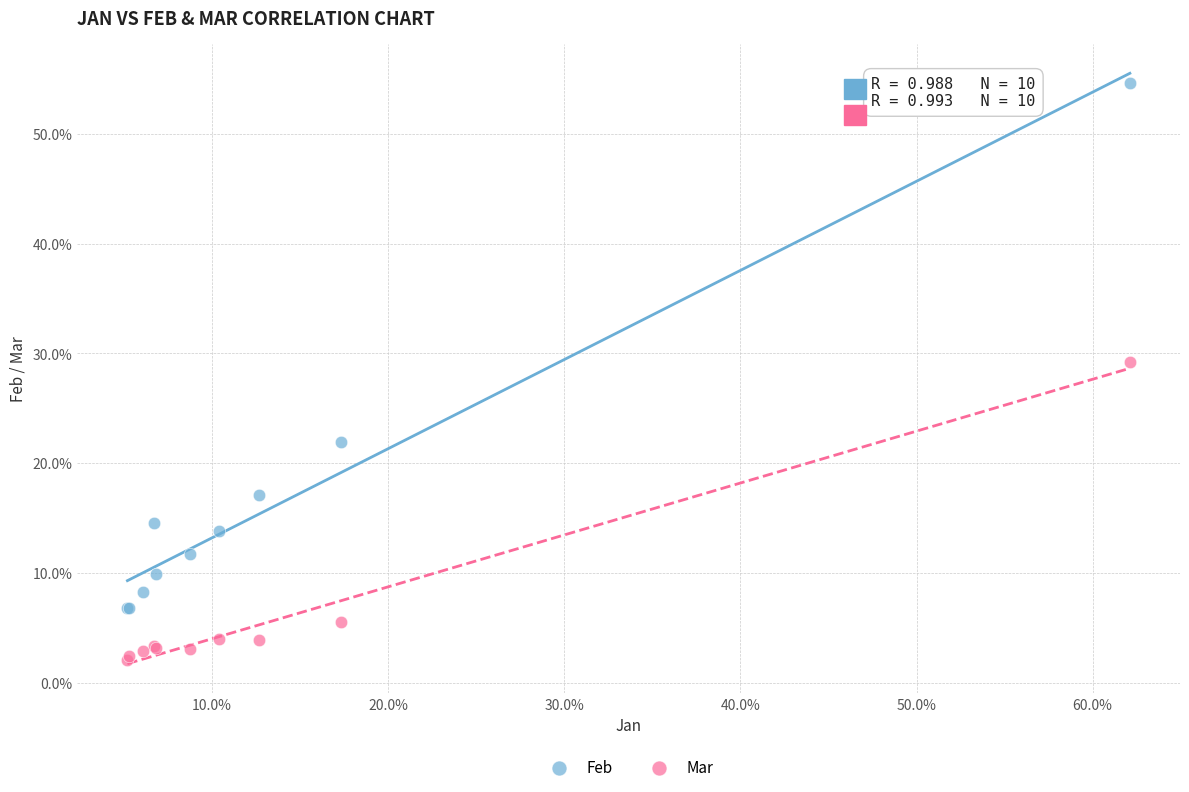

What are all the series names shown in the legend?

Feb, Mar